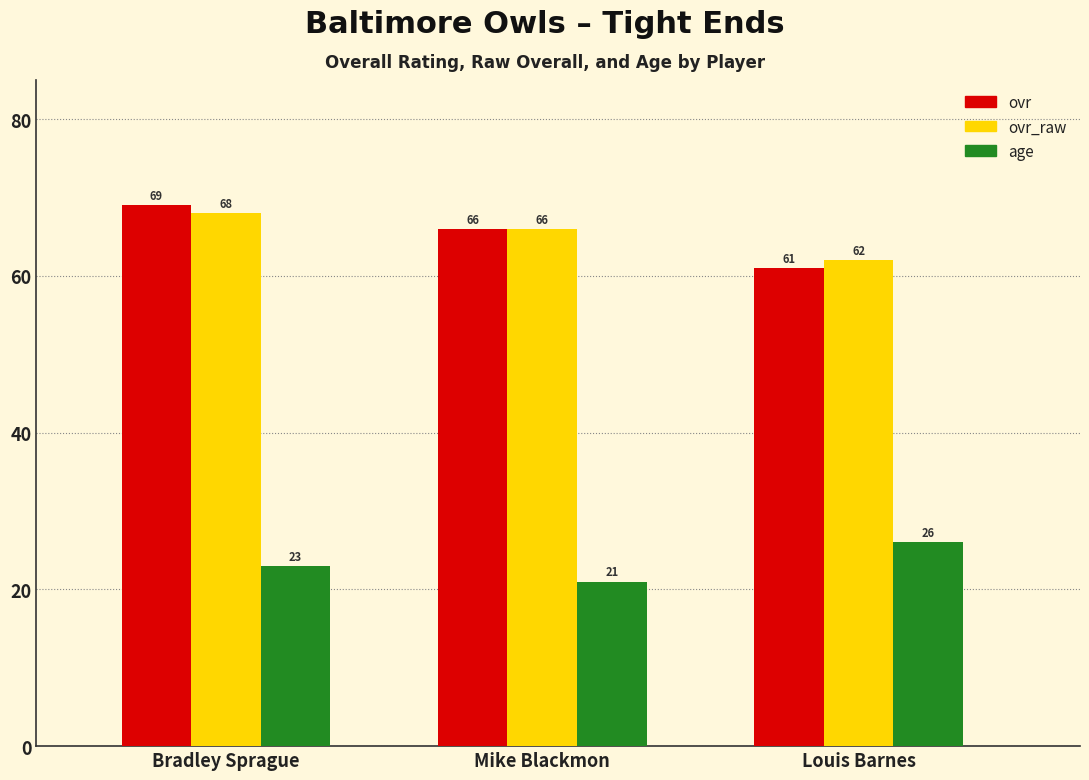

How many bars are there in each group?

3